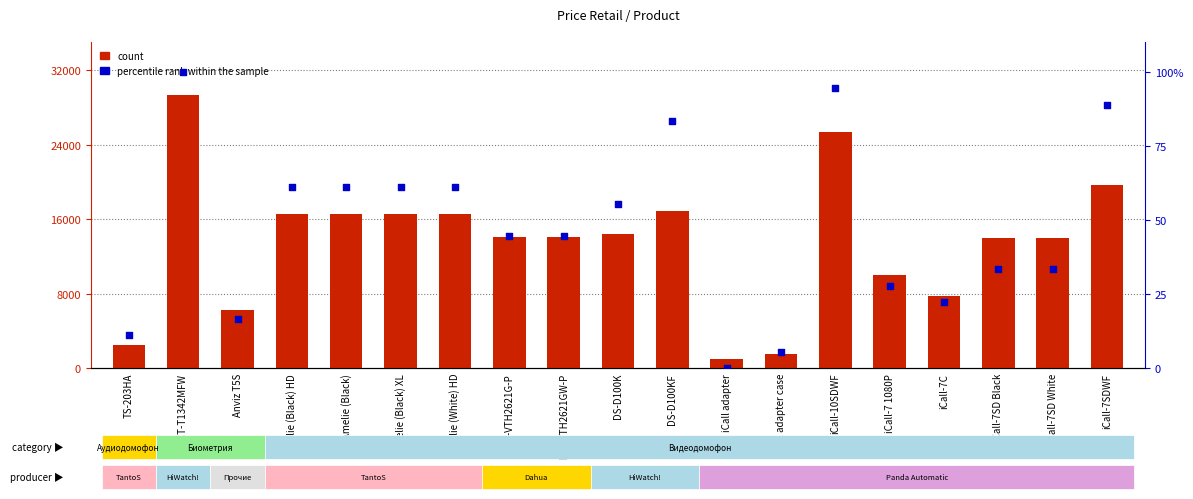

Which series reaches the minimum Y coordinate?

percentile rank within the sample